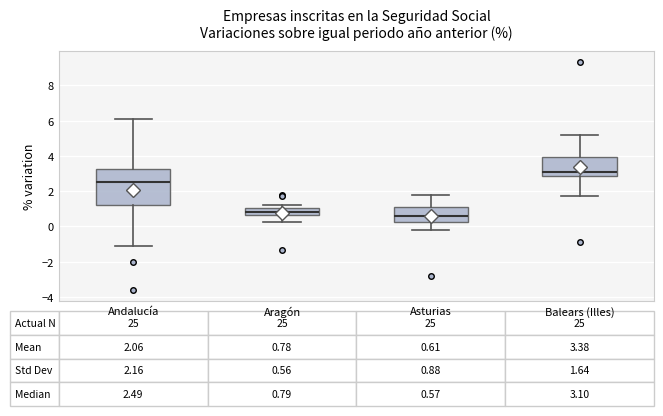

Comparing the boxes themselves (not the whiskers), which one is the tallest?

Andalucía